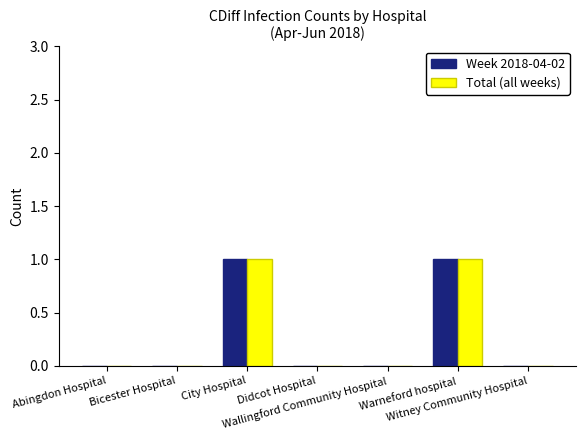

Is it true that Week 2018-04-02 equals 2 at Warneford hospital?

False